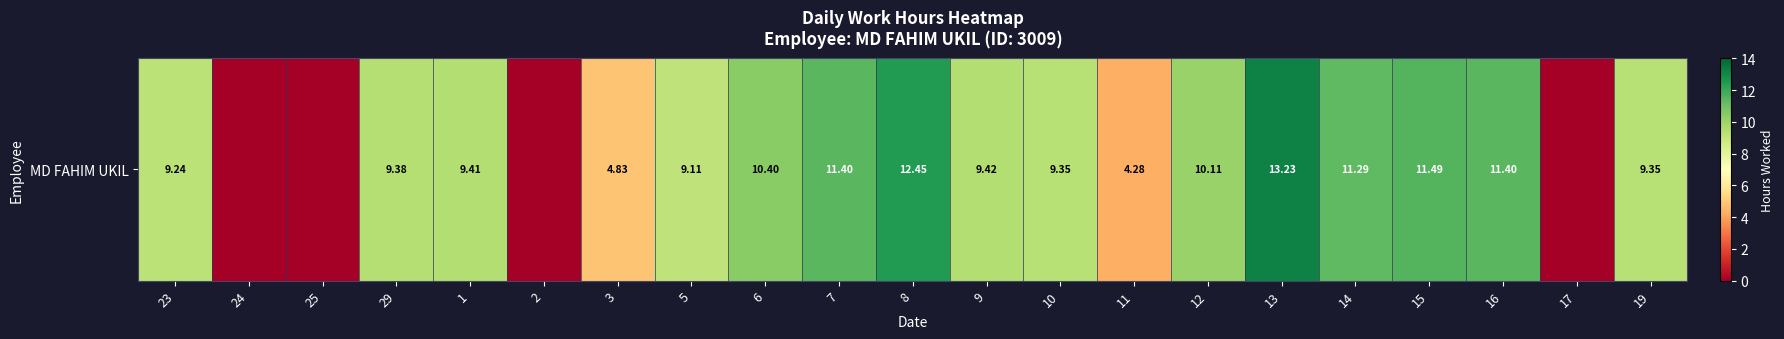

List the labels in order of value, smallest first.

24, 25, 2, 17, 11, 3, 5, 23, 10, 19, 29, 1, 9, 12, 6, 14, 7, 16, 15, 8, 13